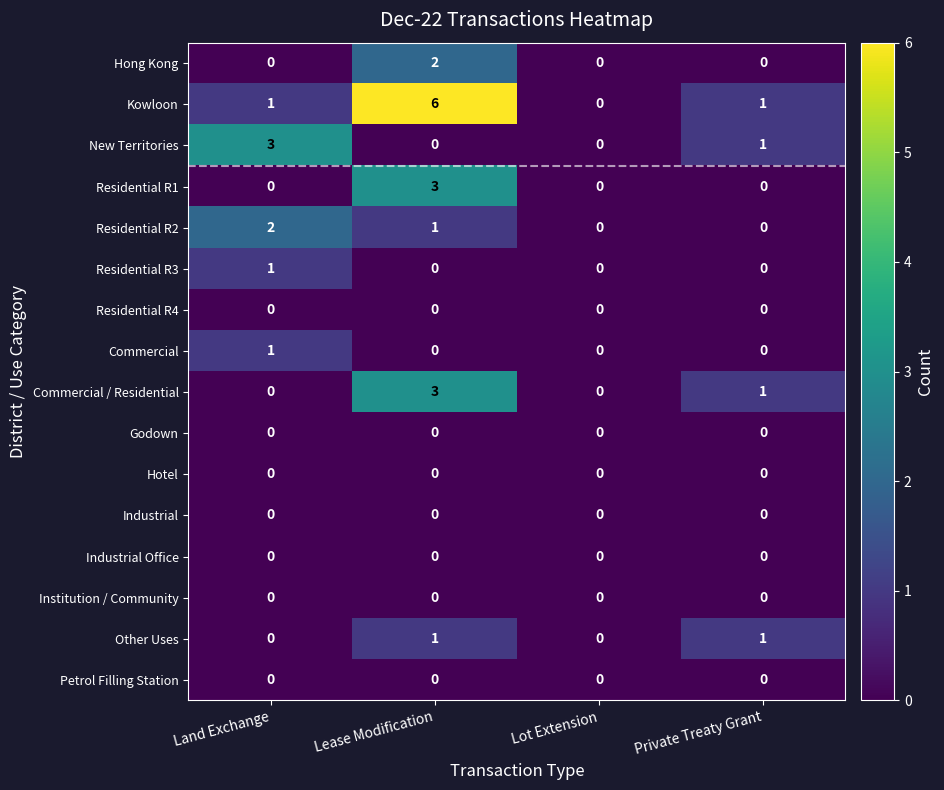

What is the approximate value of Commercial / Residential at Lease Modification?

3